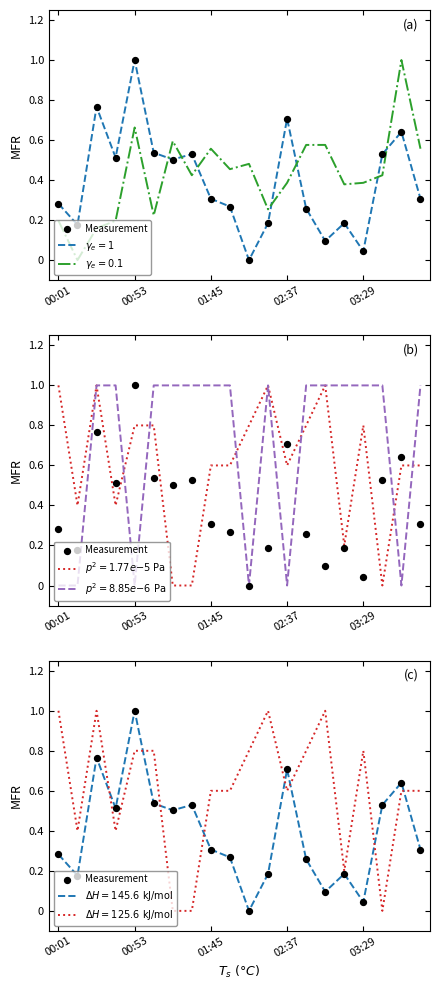

What is the change in value from 00:53 to 02:37?

-0.3